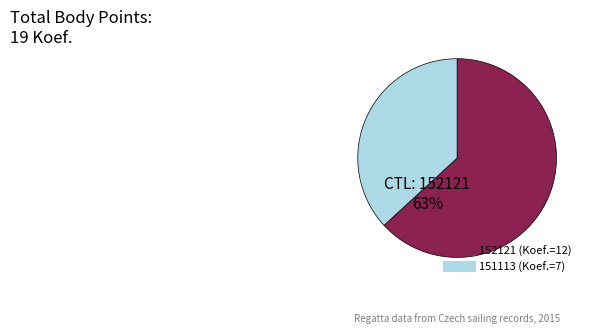

To the nearest percent, what portion does 151113 represent?

37%